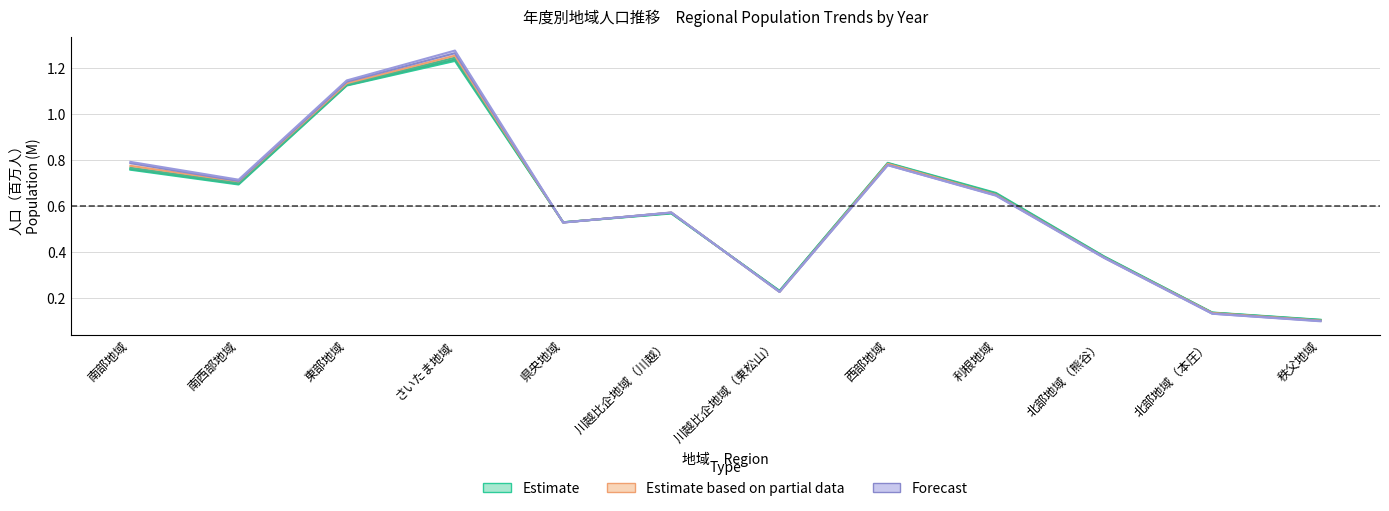

What position from the left is 東部地域?

3